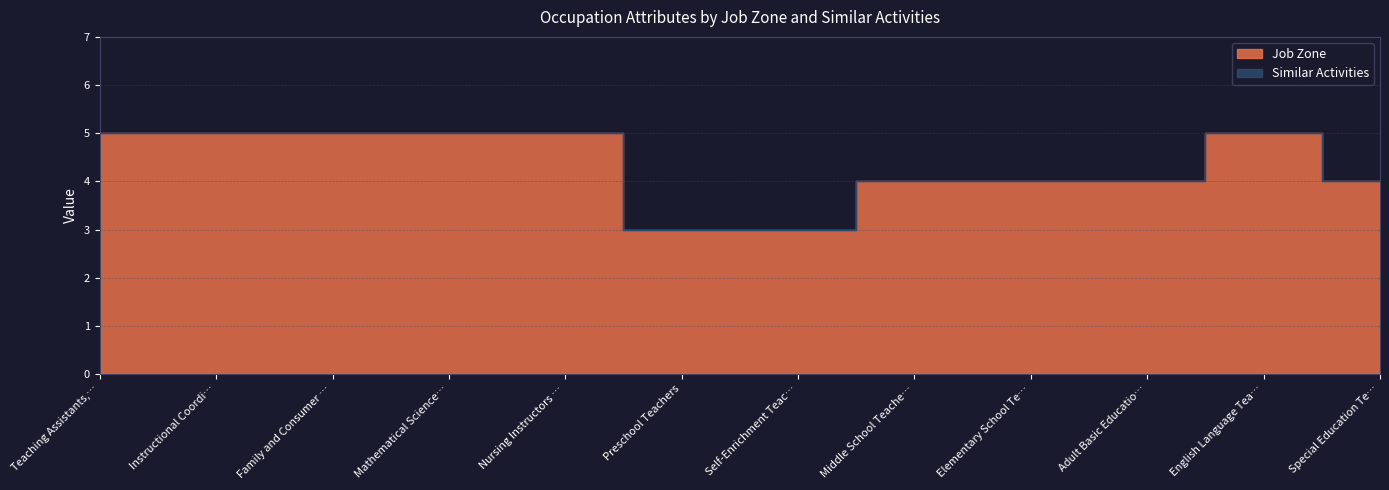

True or false: the data shows 1 at Self-Enrichment Teac….

False